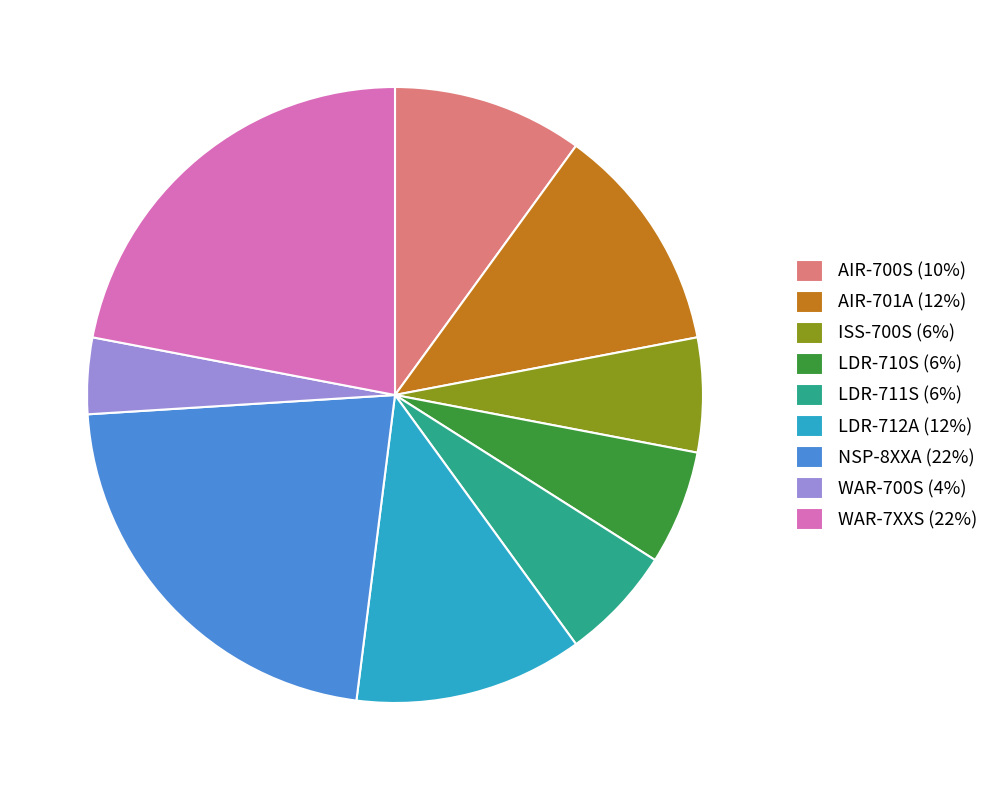

How many segments does this pie chart have?

9